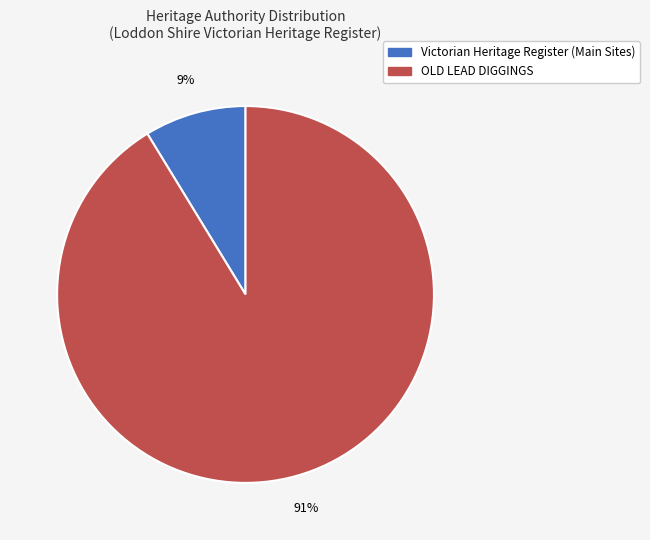

To the nearest percent, what is the average slice percentage?

50%